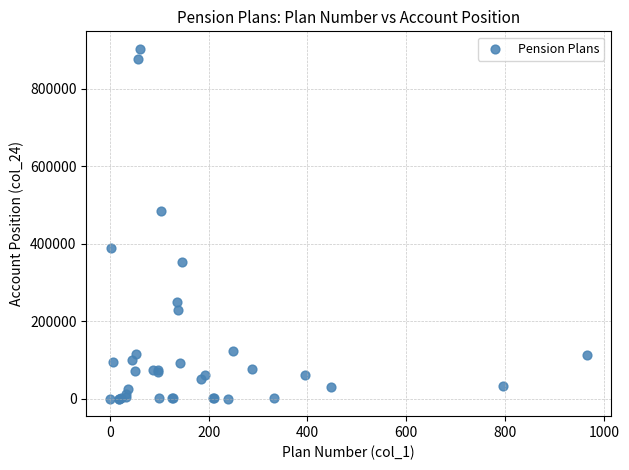

What Y value in the scatter plot is closest to 451198?

483234